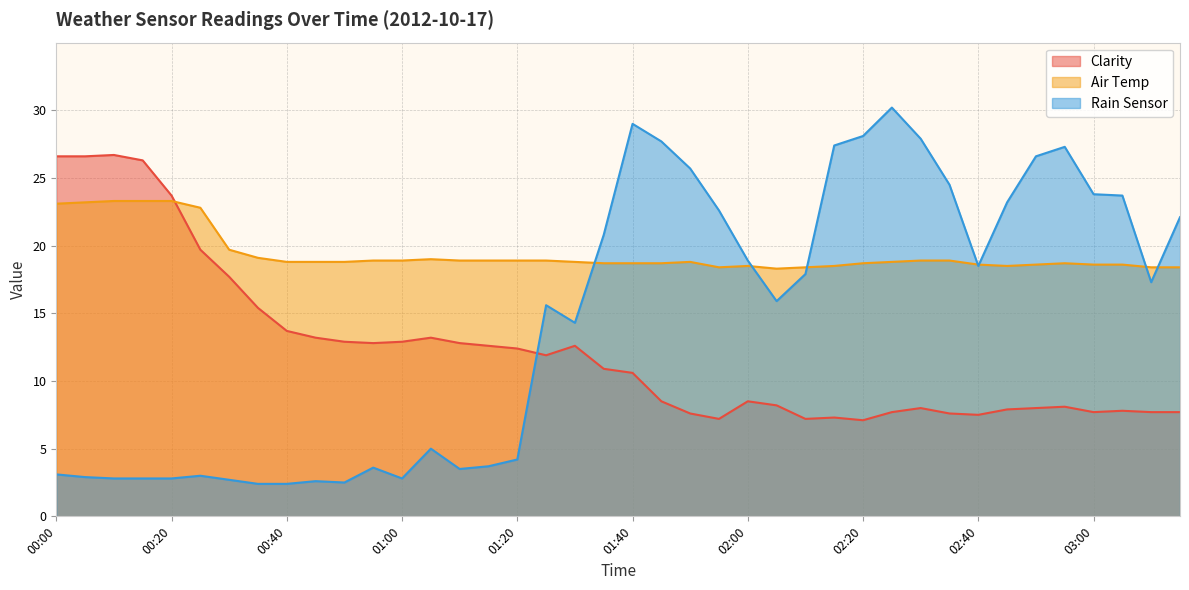

What is the label of the 4th point from the left?

00:15